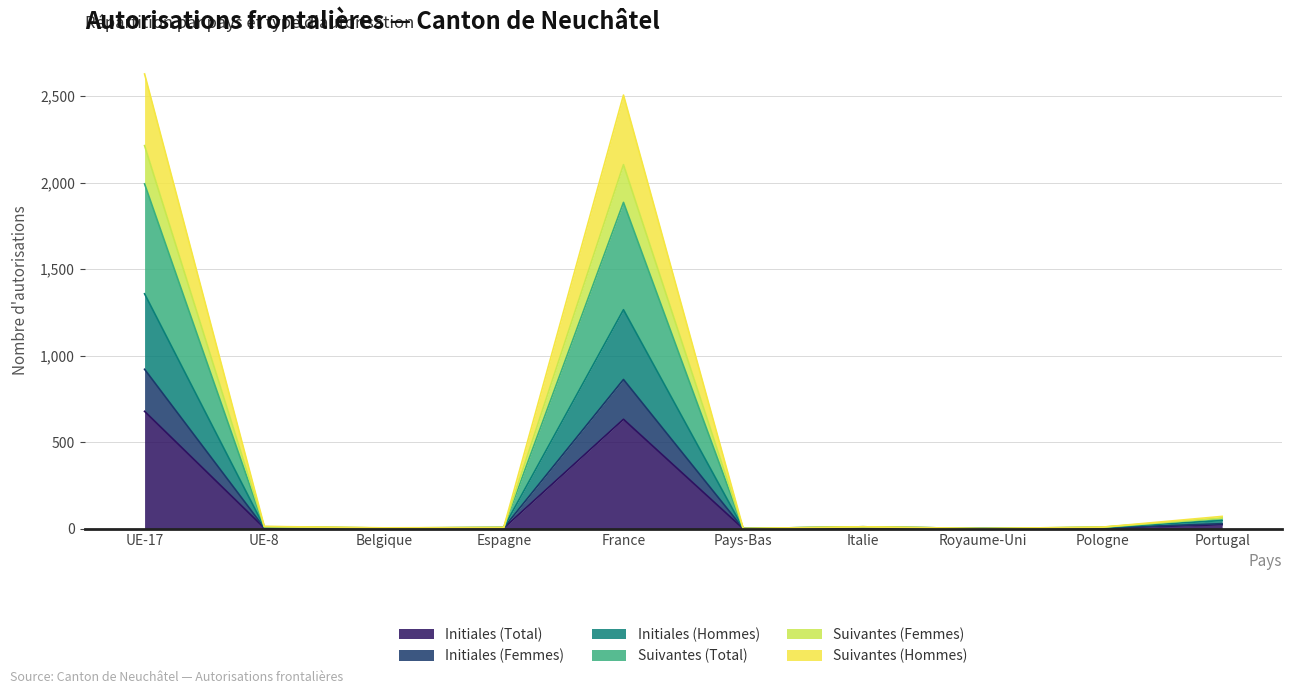

What position from the right is Belgique?

8